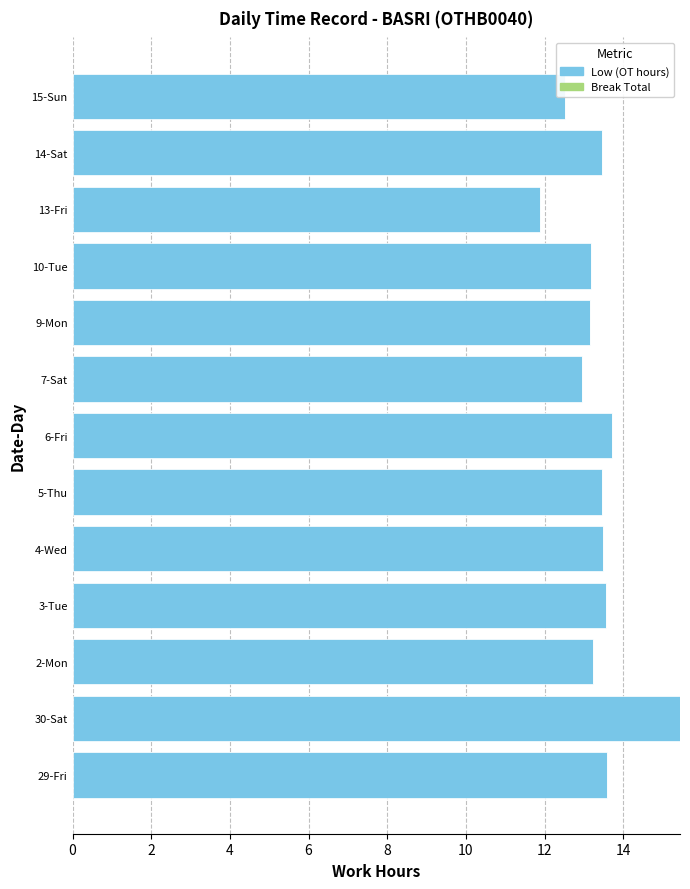

What is the average value?

13.4